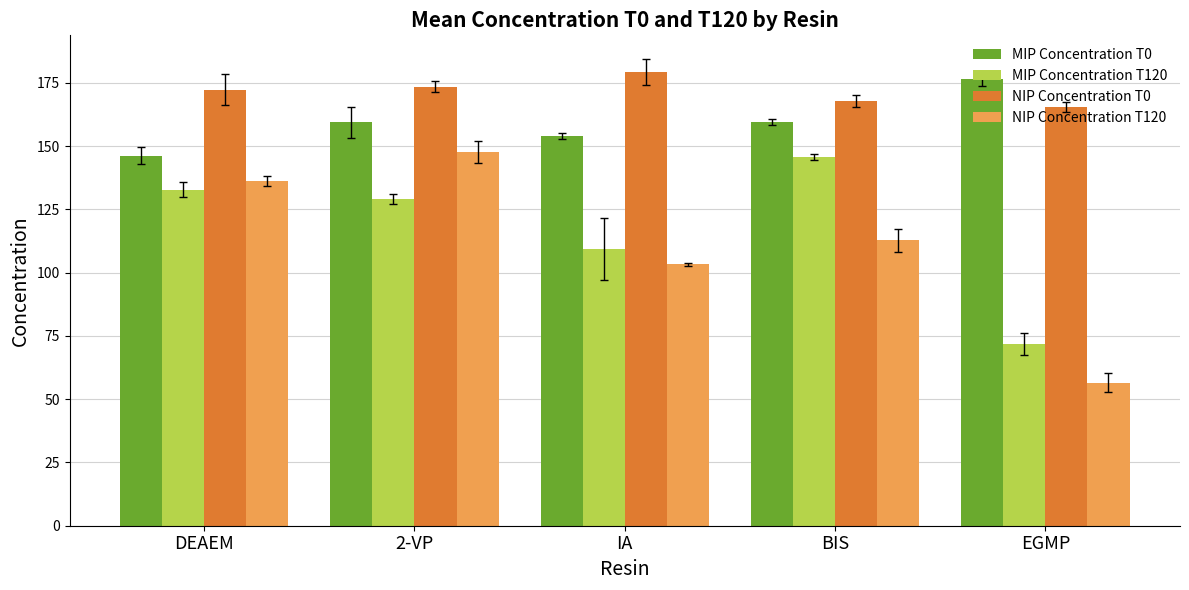

Which series changed the most between IA and EGMP?

NIP Concentration T120